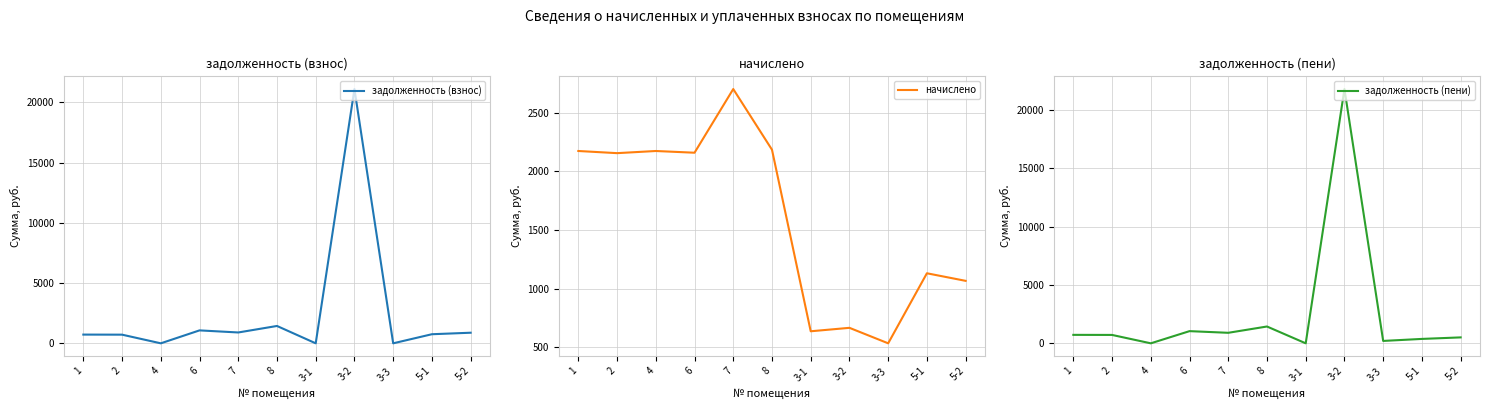

What is the spread (max minus min) of values at 3-2?

21110.8